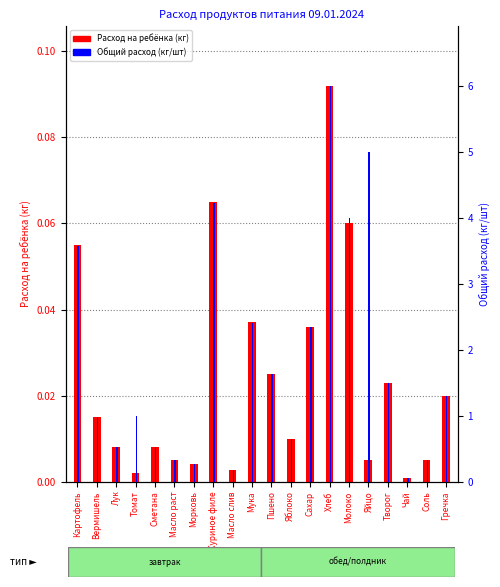

Reading left to right, transcribe all the data shown in this chart.

Расход на ребёнка (кг): Картофель=0.1	Вермишель=0.0	Лук=0.0	Томат=0.0	Сметана=0.0	Масло раст=0.0	Морковь=0.0	Куриное филе=0.1	Масло слив=0.0	Мука=0.0	Пшено=0.0	Яблоко=0.0	Сахар=0.0	Хлеб=0.1	Молоко=0.1	Яйцо=0.0	Творог=0.0	Чай=0.0	Соль=0.0	Гречка=0.0
Общий расход (кг/шт): Картофель=3.6	Вермишель=1.0	Лук=0.5	Томат=1.0	Сметана=0.5	Масло раст=0.3	Морковь=0.3	Куриное филе=4.2	Масло слив=0.2	Мука=2.4	Пшено=1.6	Яблоко=0.7	Сахар=2.3	Хлеб=6.0	Молоко=4.0	Яйцо=5.0	Творог=1.5	Чай=0.1	Соль=0.3	Гречка=1.3